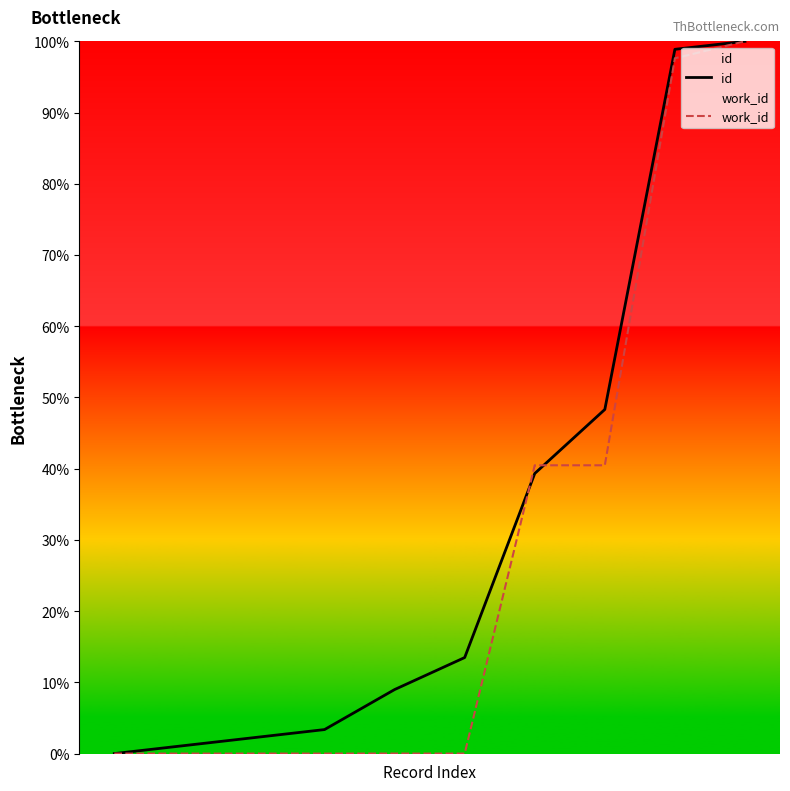

The value of work_id at 7 is 9.7. True or false?

False